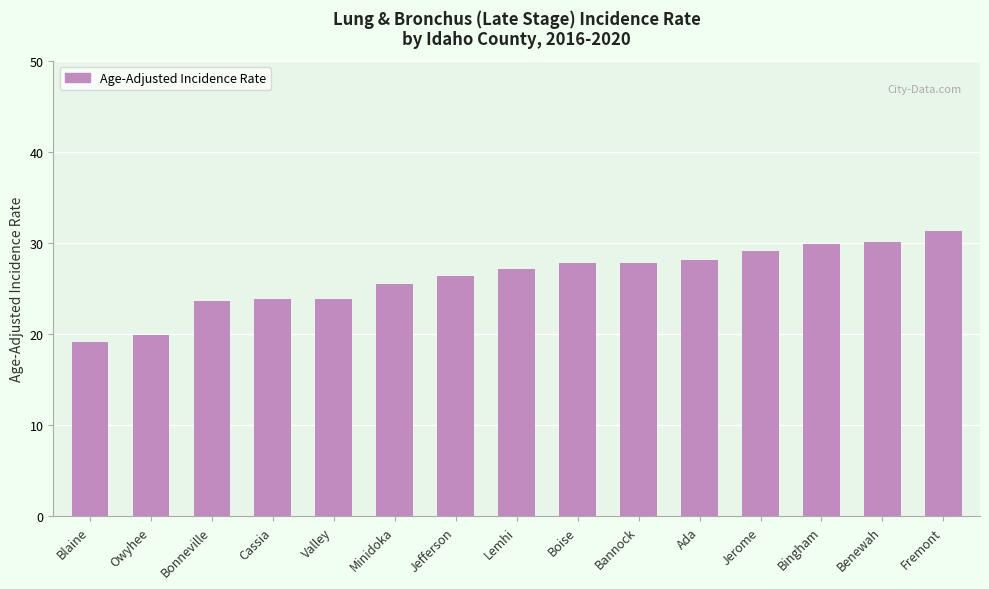

What is the difference between the second highest and minimum values?

11.0